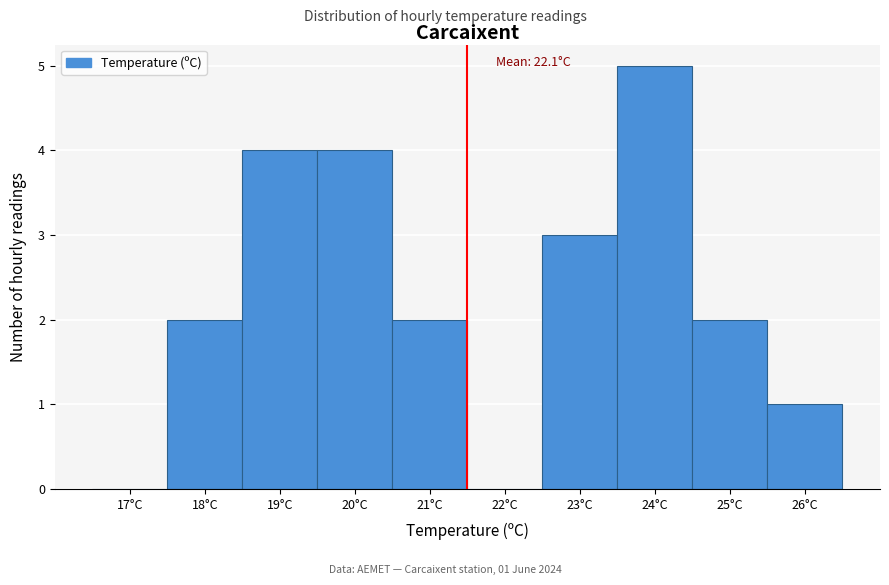

Reading left to right, extract all data points from this chart.

17°C=0	18°C=2	19°C=4	20°C=4	21°C=2	22°C=0	23°C=3	24°C=5	25°C=2	26°C=1